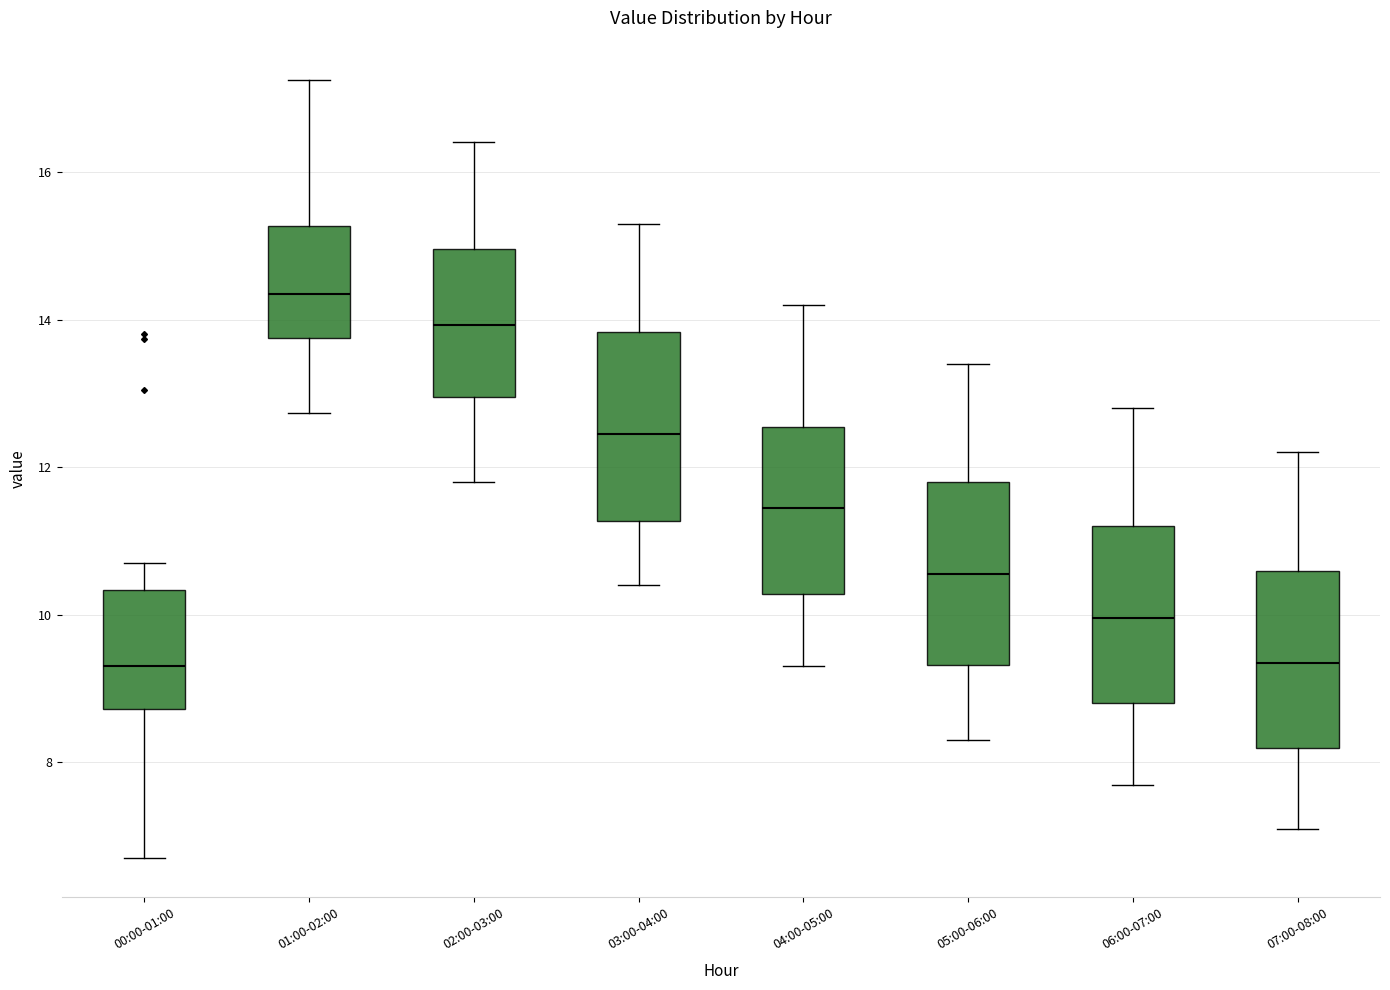

Reading left to right, read every box against the y-axis: the position of its median line, the range the box covers, and the ends of its whiskers. The values are not printed on the chart, so give them approximately, as read against the axis.

00:00-01:00: median 9.4, box 8.8 to 10.4, whiskers 6.8 to 10.8
01:00-02:00: median 14.4, box 13.8 to 15.2, whiskers 12.8 to 17.2
02:00-03:00: median 14.0, box 13.0 to 15.0, whiskers 11.8 to 16.4
03:00-04:00: median 12.4, box 11.2 to 13.8, whiskers 10.4 to 15.4
04:00-05:00: median 11.4, box 10.2 to 12.6, whiskers 9.4 to 14.2
05:00-06:00: median 10.6, box 9.4 to 11.8, whiskers 8.4 to 13.4
06:00-07:00: median 10.0, box 8.8 to 11.2, whiskers 7.8 to 12.8
07:00-08:00: median 9.4, box 8.2 to 10.6, whiskers 7.2 to 12.2